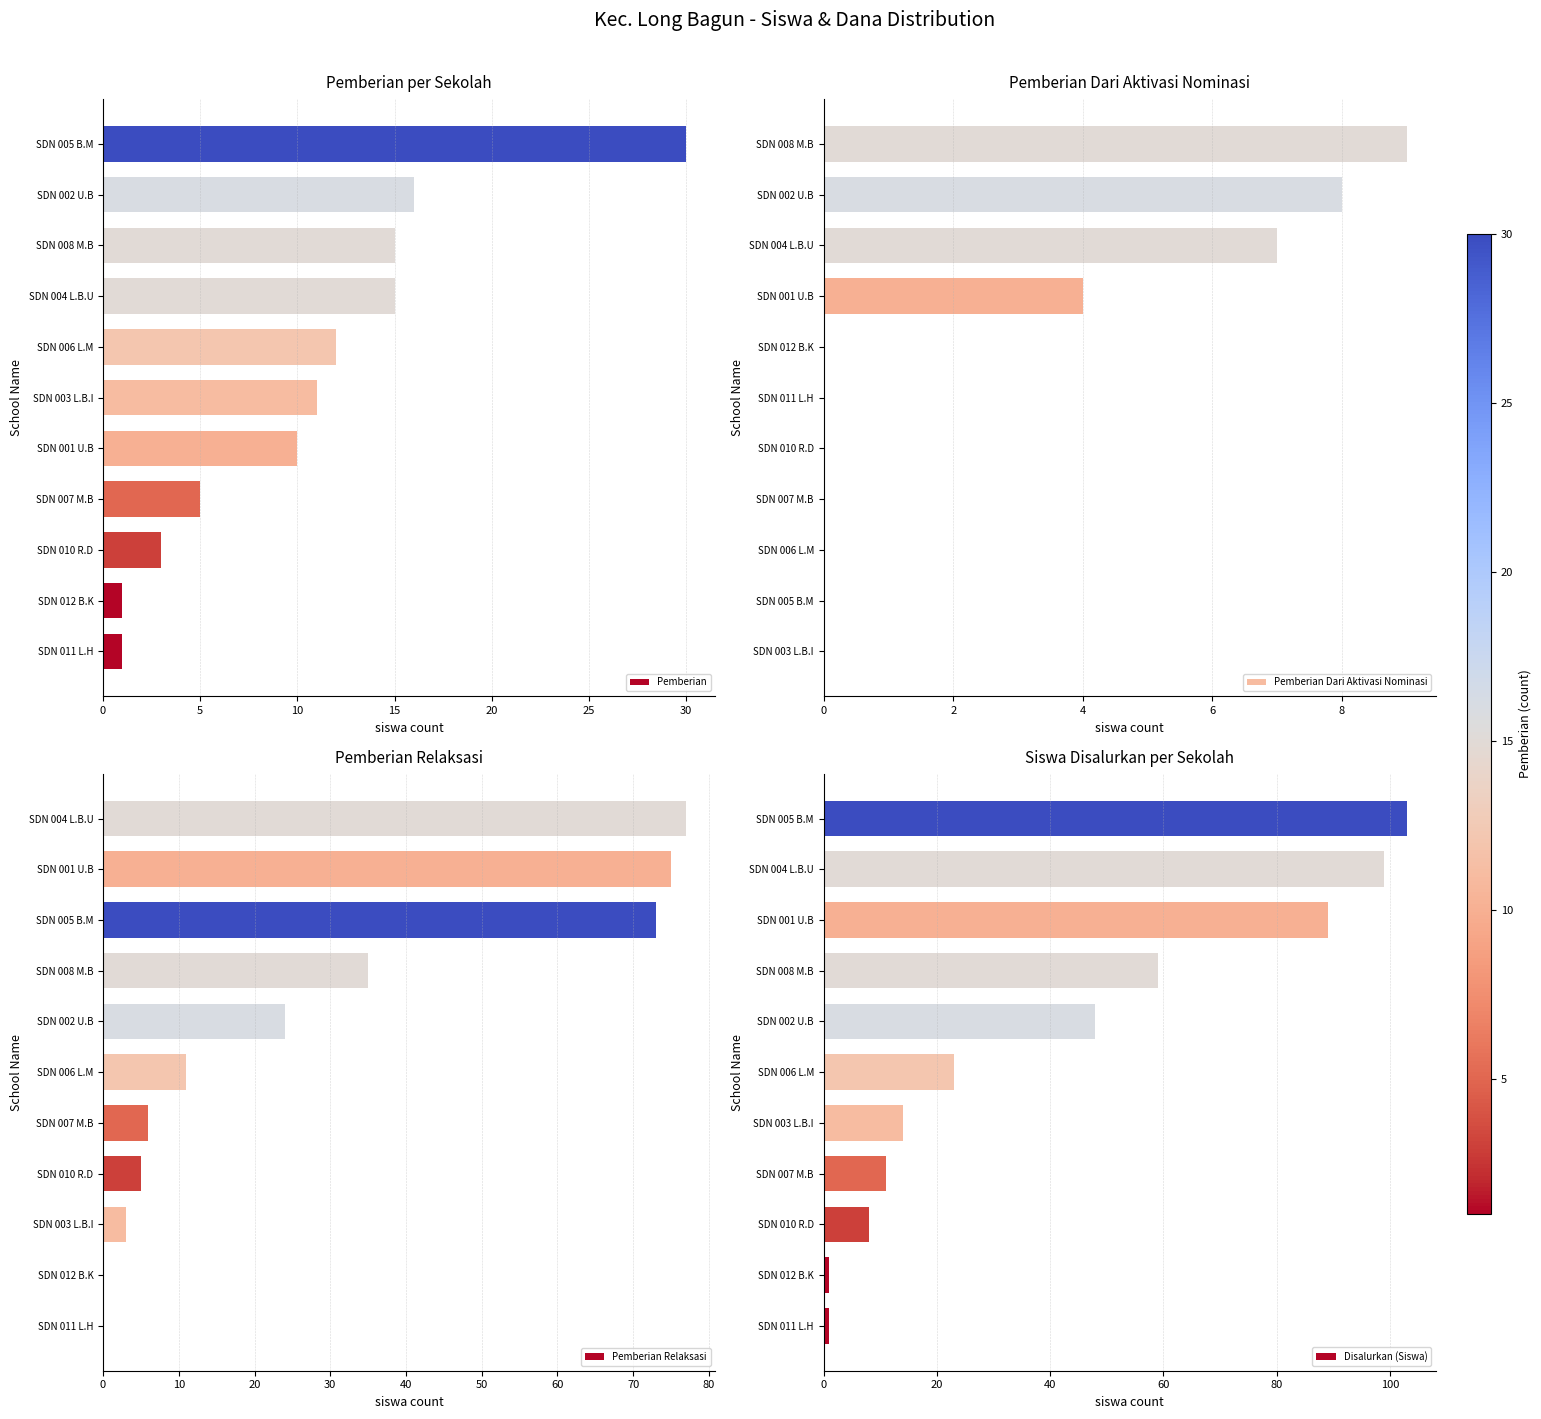

What are all the series names shown in the legend?

Pemberian, Pemberian Dari Aktivasi Nominasi, Pemberian Relaksasi, Disalurkan (Siswa)